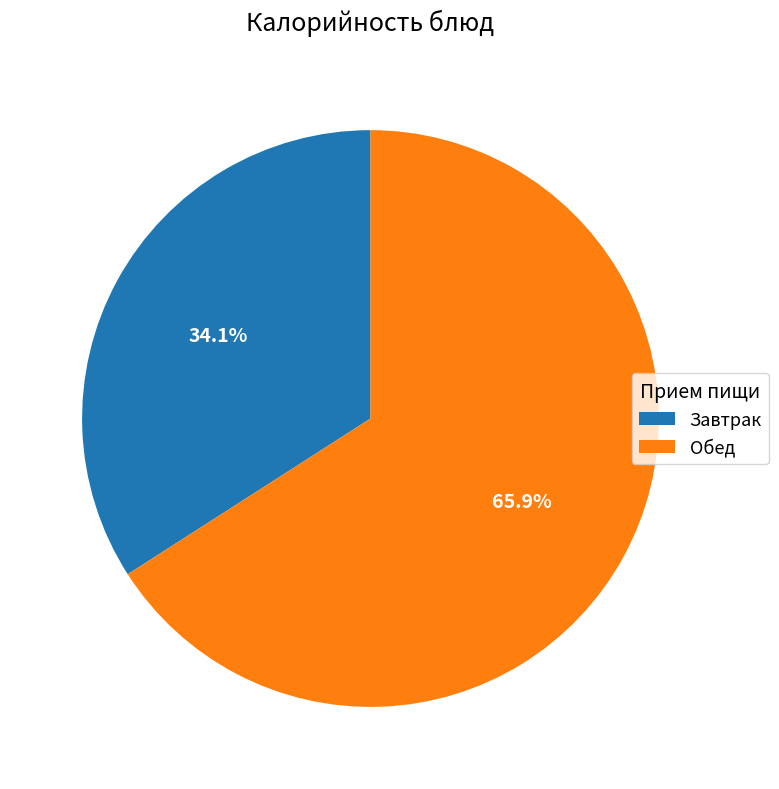

What portion of the pie excludes Обед?

34.1%